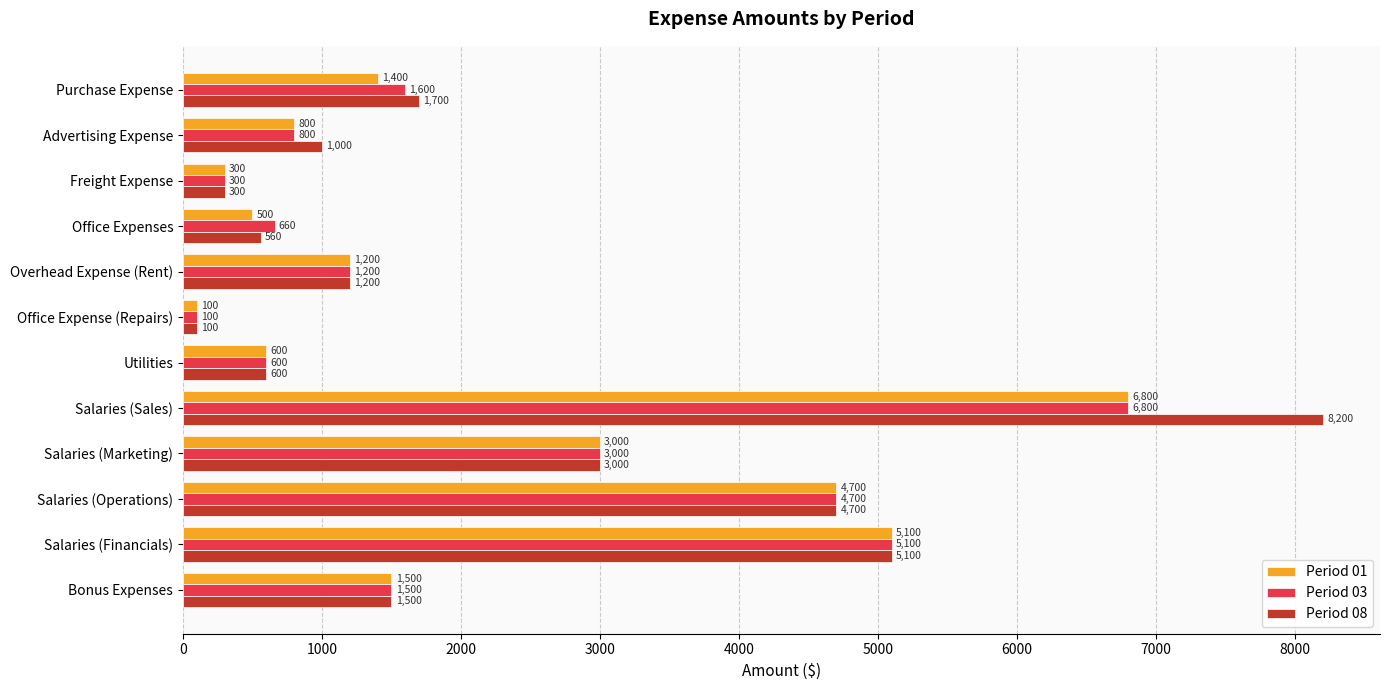

Where is Period 01 nearest to the value 3450?

Salaries (Marketing)